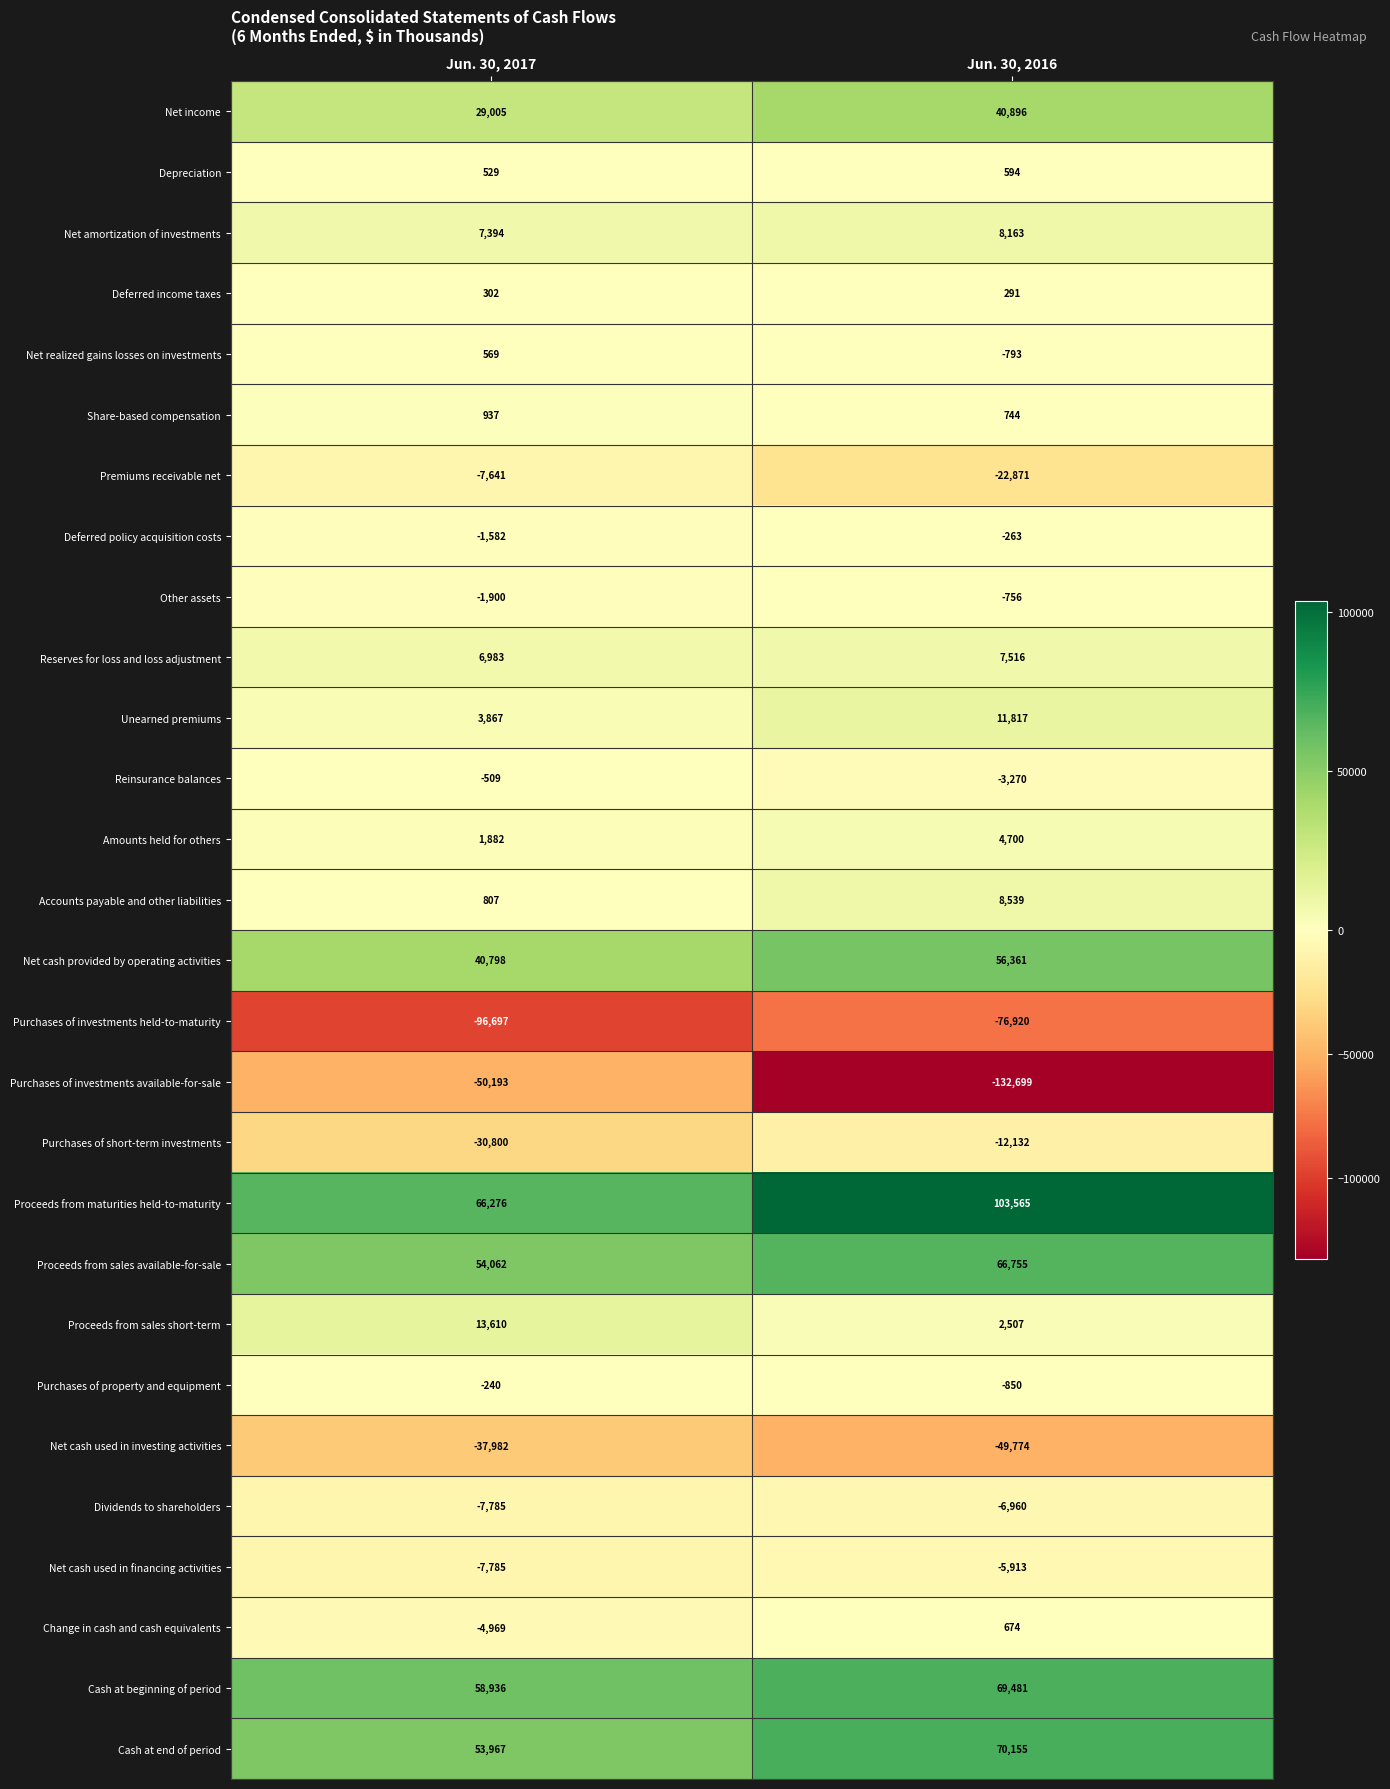

Which series has the widest spread of values?

Purchases of investments available-for-sale